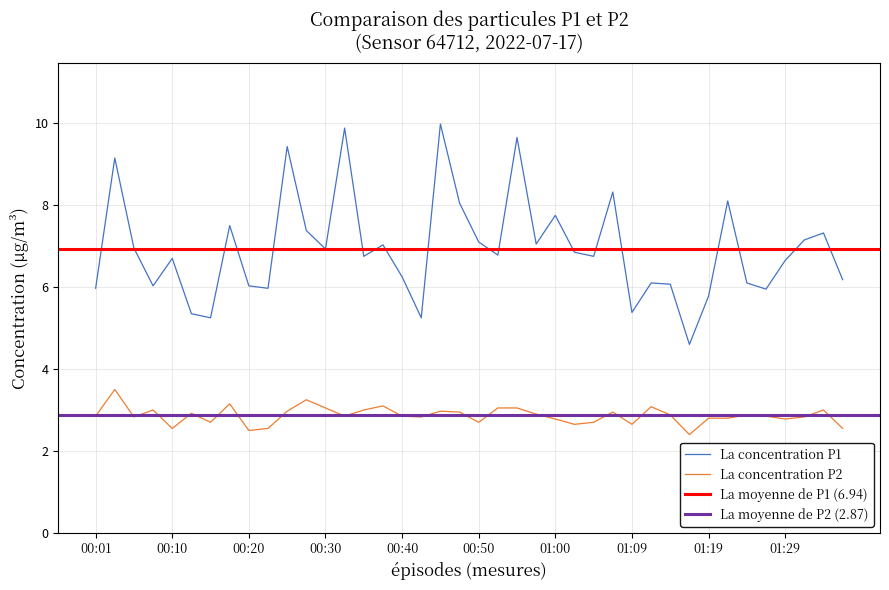

The value of P1 at 00:13 is 5.3. True or false?

True